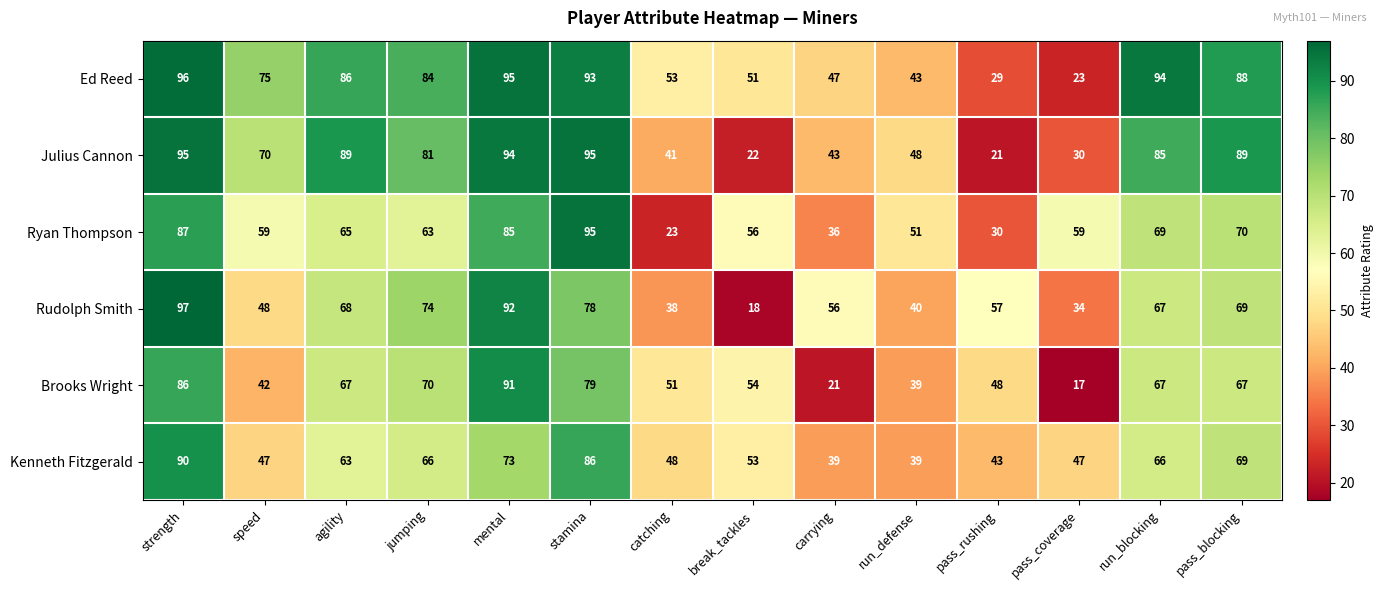

Count the number of categories in the chart.

14